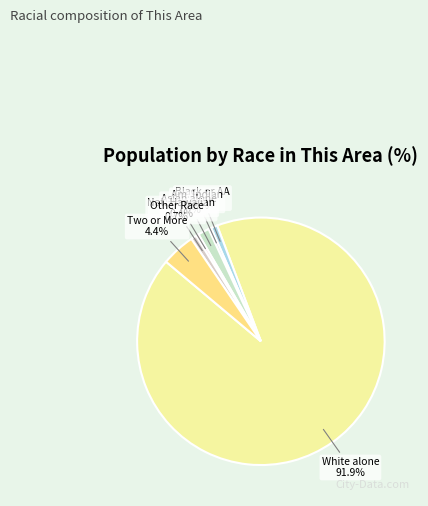

What is the largest slice in the pie chart?

White alone